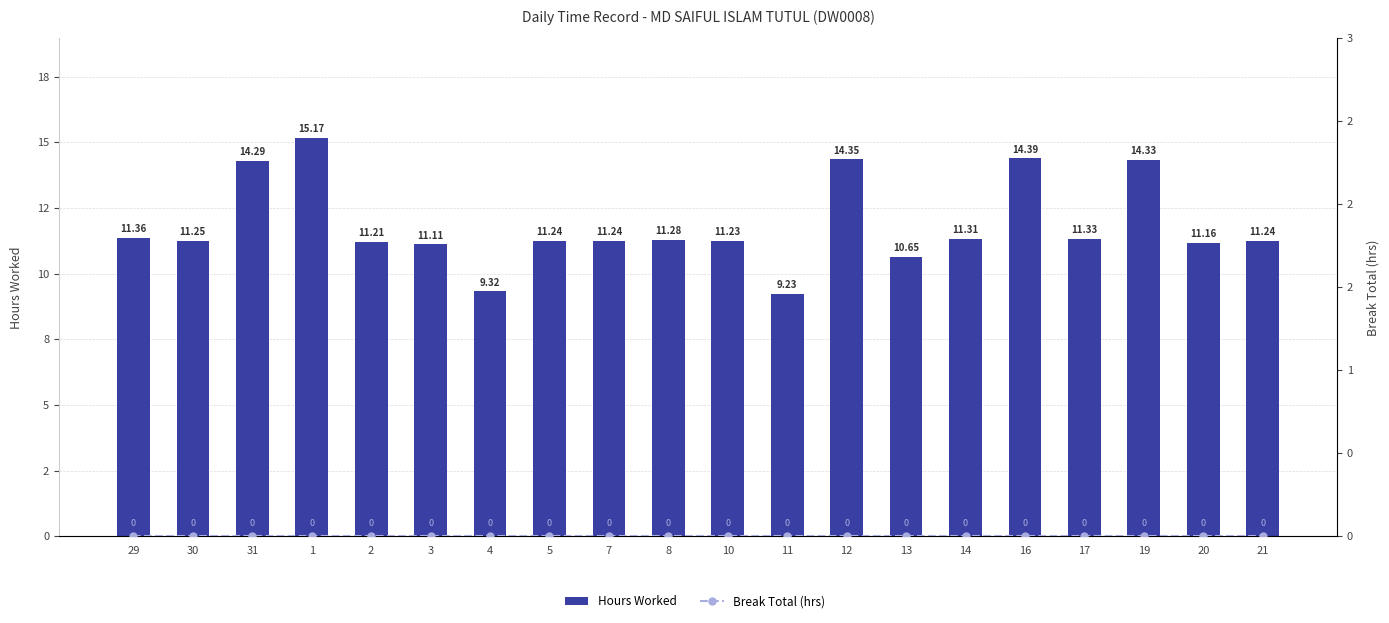

At 2, list the series in order from smallest to largest.

Break Total (hrs), Hours Worked